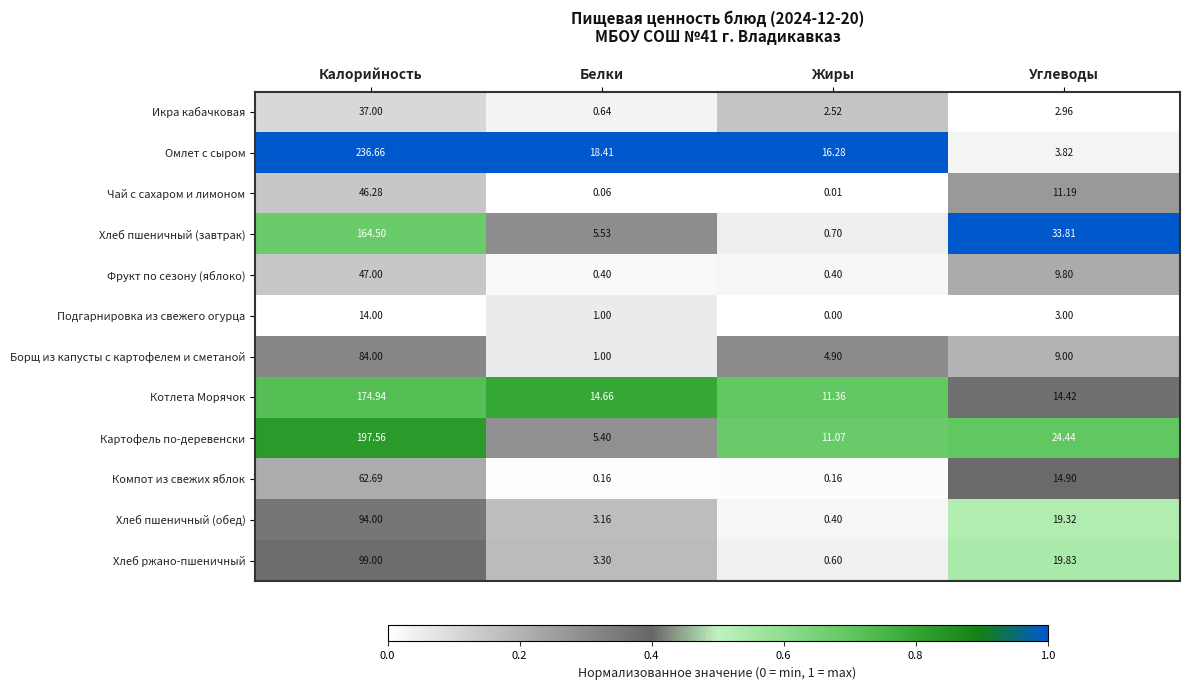

At which category is the sum across all series the highest?

Калорийность